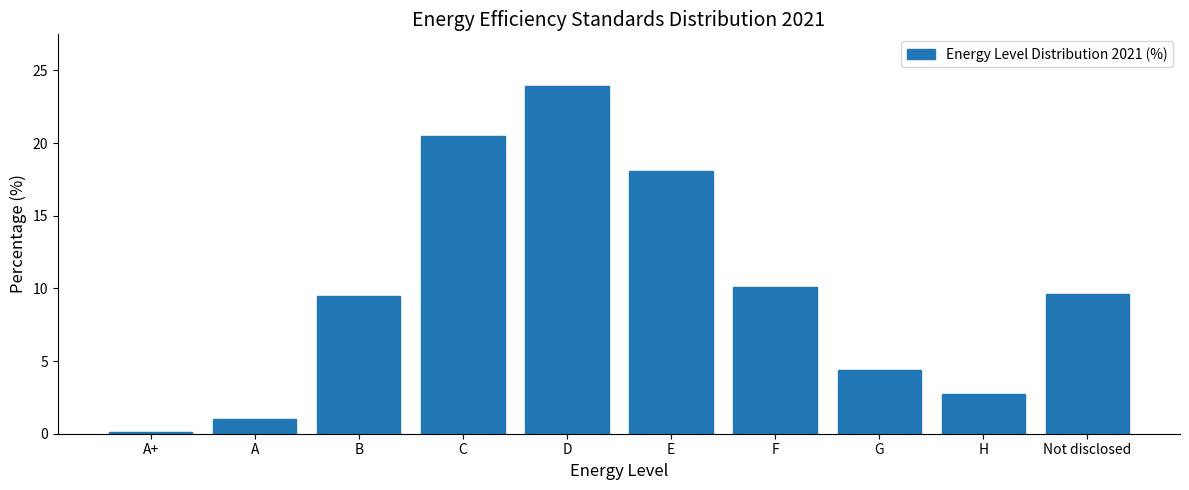

What is the difference between the second highest and minimum values?

20.4